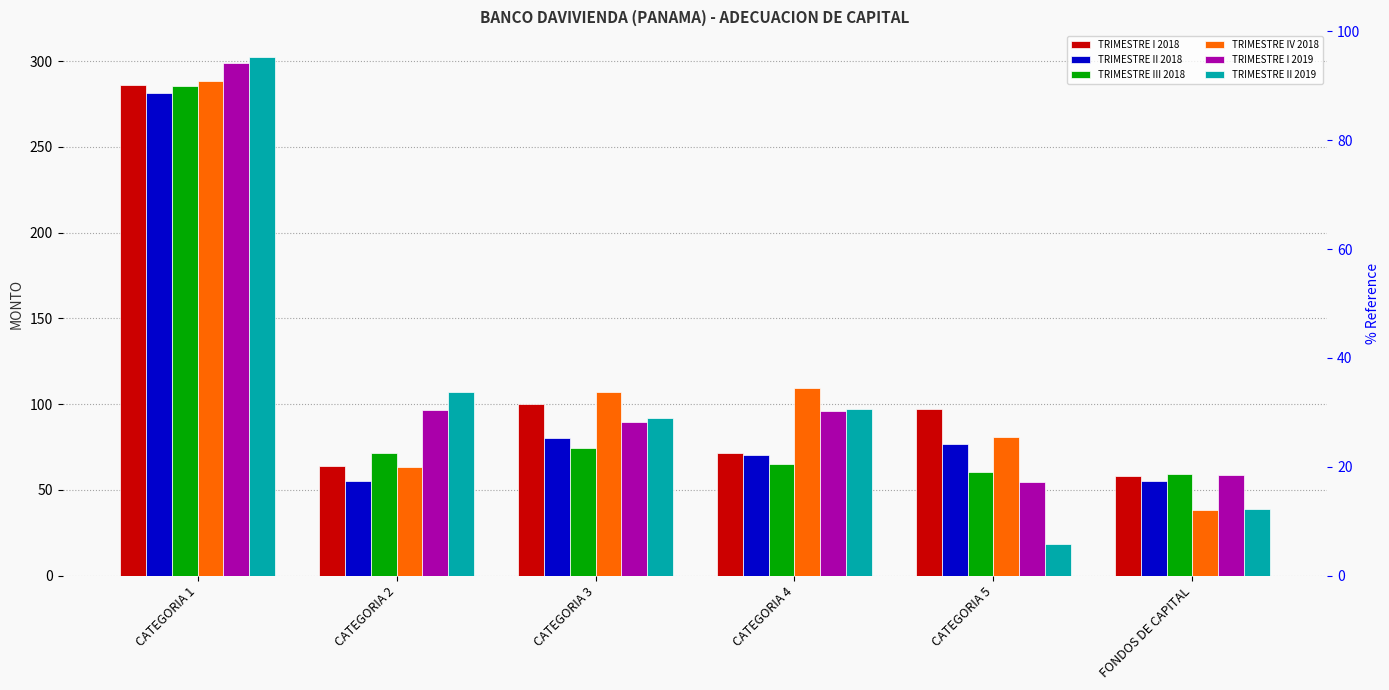

What are all the series names shown in the legend?

TRIMESTRE I 2018, TRIMESTRE II 2018, TRIMESTRE III 2018, TRIMESTRE IV 2018, TRIMESTRE I 2019, TRIMESTRE II 2019